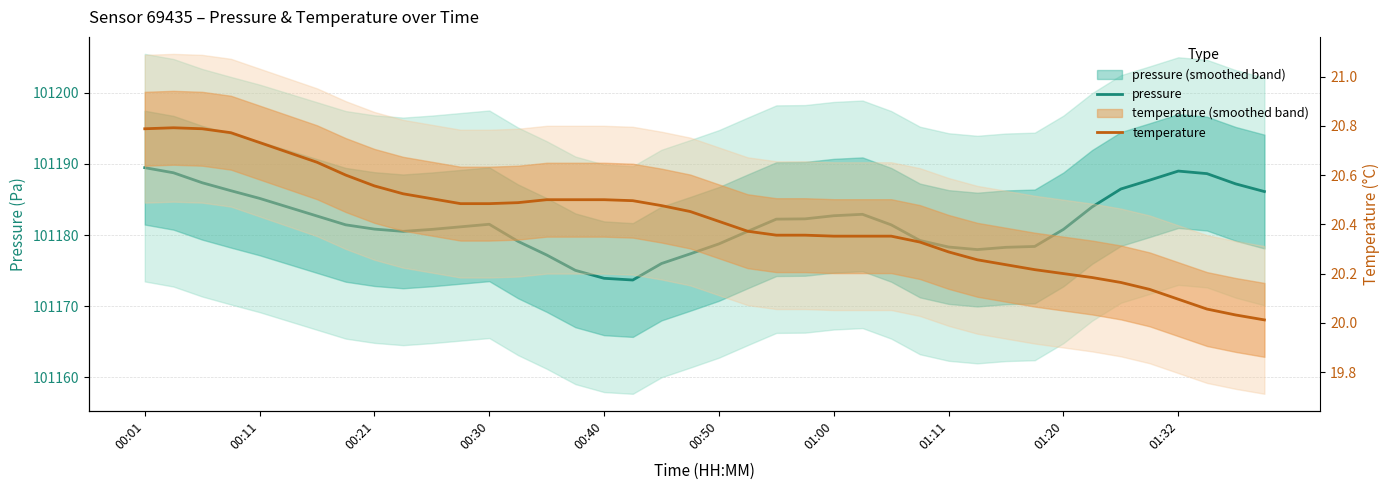

How many data points in pressure are less than 101181?

18